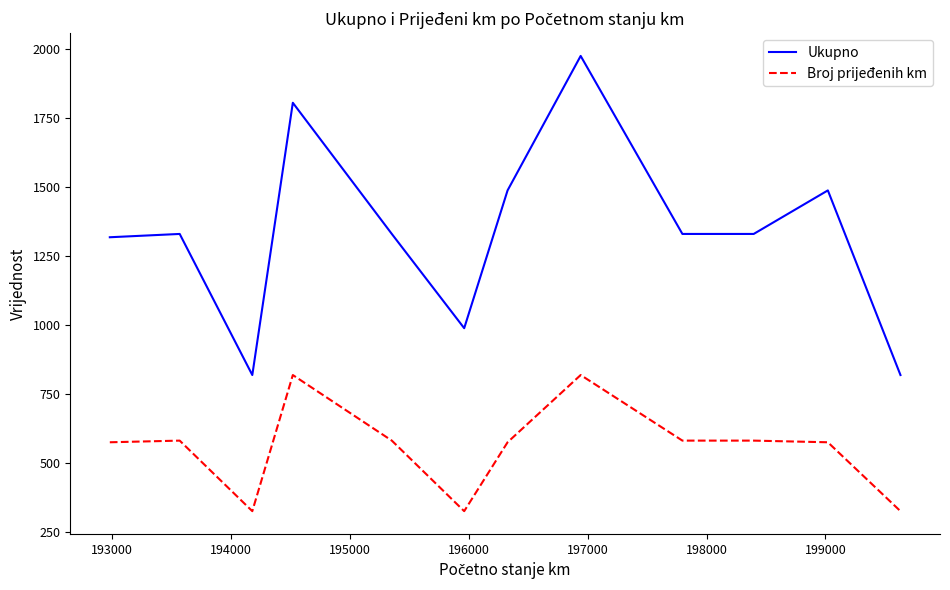

True or false: Broj prijeđenih km and Ukupno intersect in this chart.

False